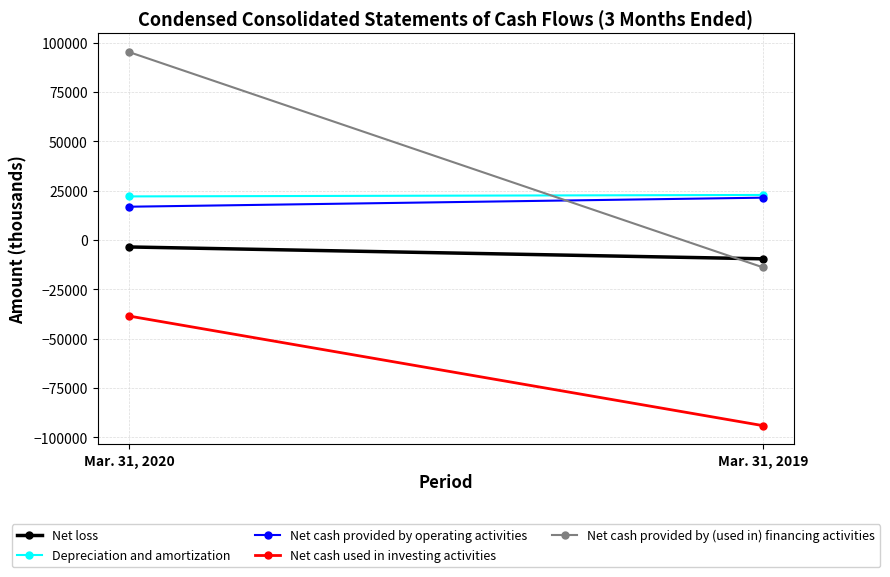

Is the value of Net cash provided by operating activities at Mar. 31, 2020 greater than the value of Depreciation and amortization at Mar. 31, 2020?

No